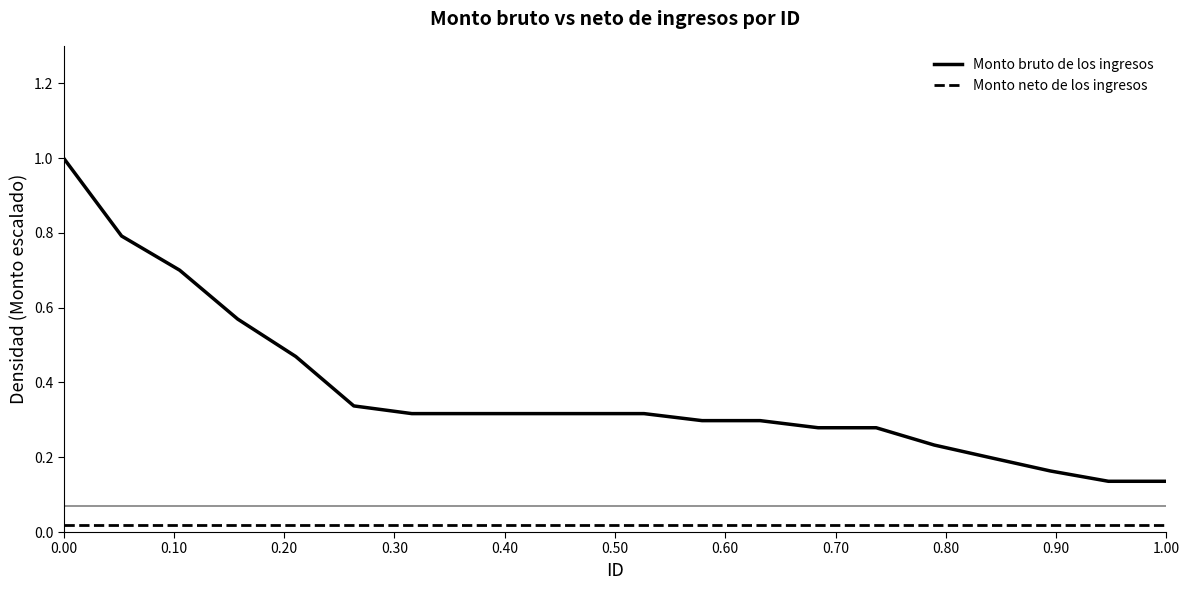

What is the average value of the Monto bruto de los ingresos series?

0.4